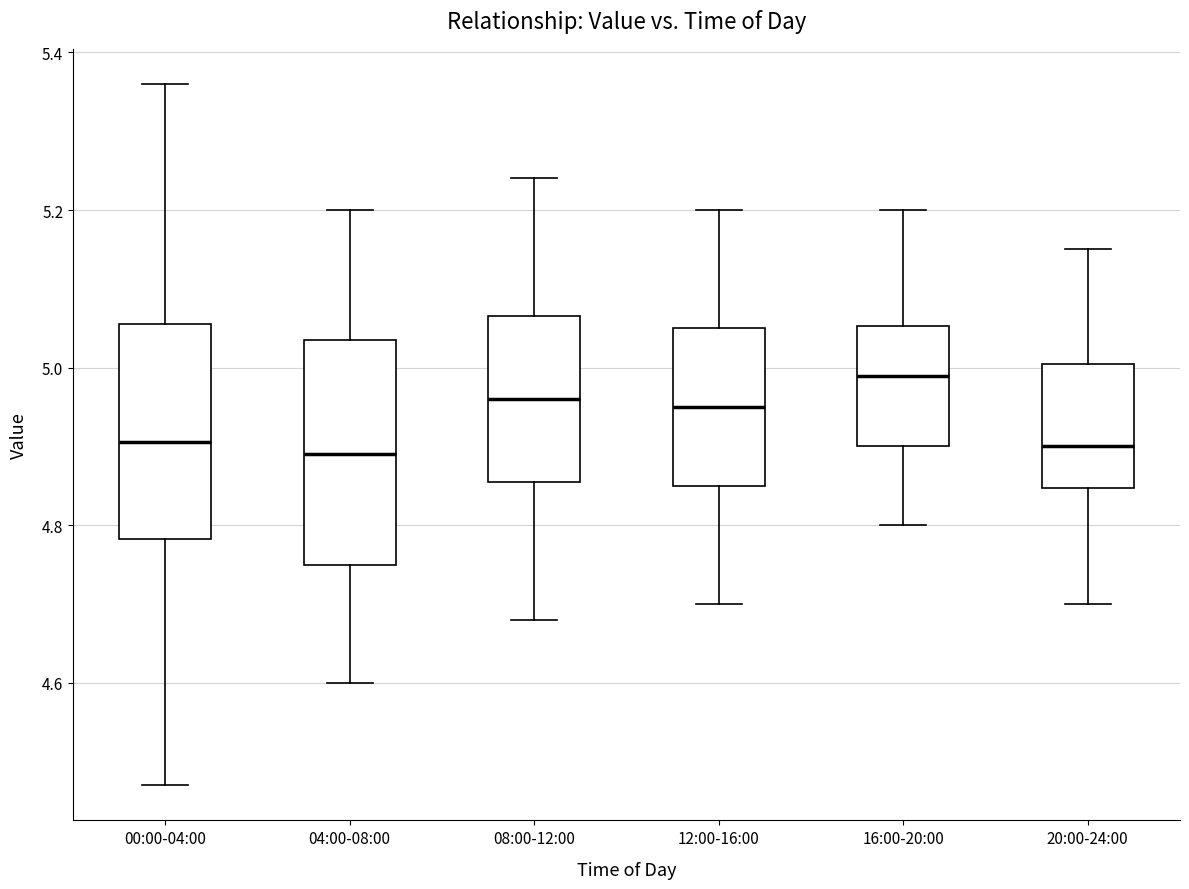

Reading left to right, transcribe this box plot: for each box, give where its median line is, the range the box spans, and where its two whiskers end, as read against the y-axis. The values are not printed on the chart, so give them approximately, as read against the axis.

00:00-04:00: median 4.90, box 4.78 to 5.06, whiskers 4.48 to 5.36
04:00-08:00: median 4.90, box 4.76 to 5.04, whiskers 4.60 to 5.20
08:00-12:00: median 4.96, box 4.86 to 5.06, whiskers 4.68 to 5.24
12:00-16:00: median 4.96, box 4.86 to 5.06, whiskers 4.70 to 5.20
16:00-20:00: median 5.00, box 4.90 to 5.06, whiskers 4.80 to 5.20
20:00-24:00: median 4.90, box 4.84 to 5.00, whiskers 4.70 to 5.16